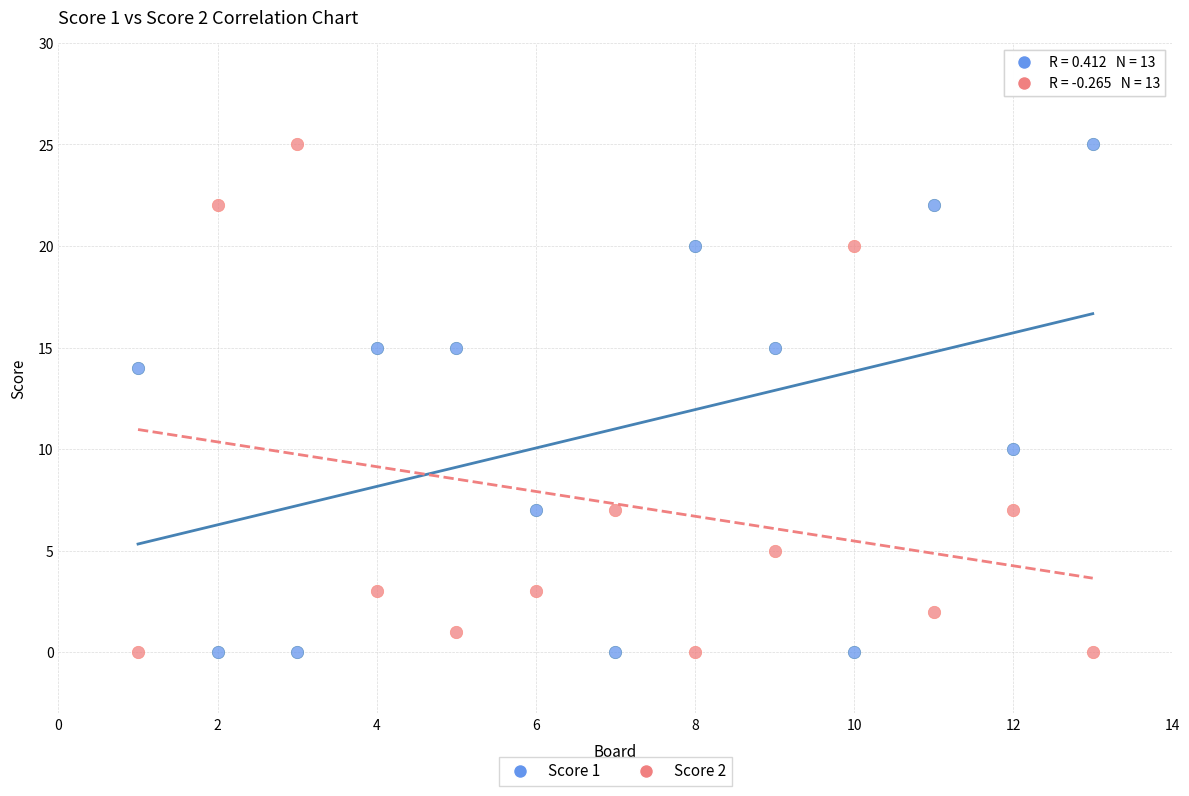

What is the X range (max minus min) for the scatter plot?

12